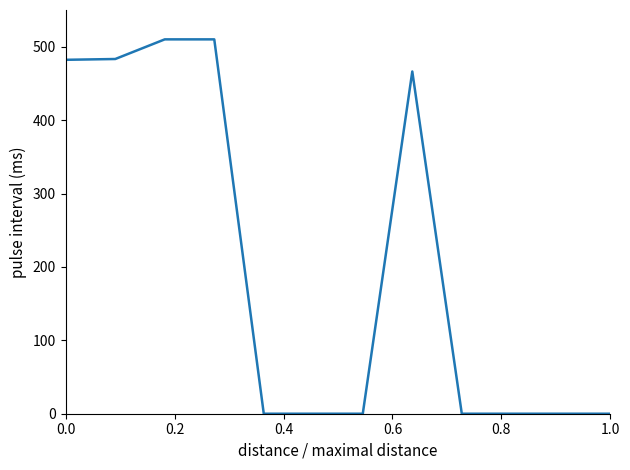

What is the greatest value displayed?

510.0